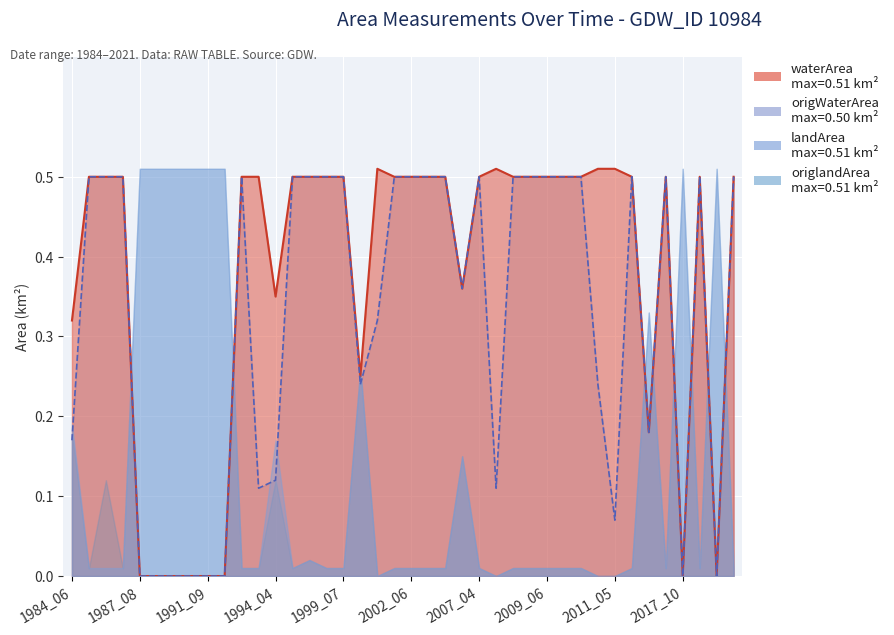

True or false: waterArea has a value of 0.9 at 2011_04.

False